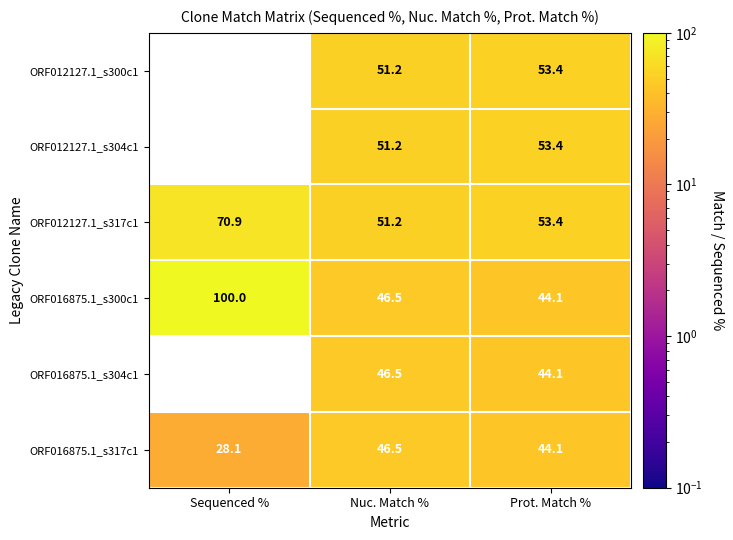

Rank the categories by ORF016875.1_s300c1 value from lowest to highest.

Prot. Match %, Nuc. Match %, Sequenced %